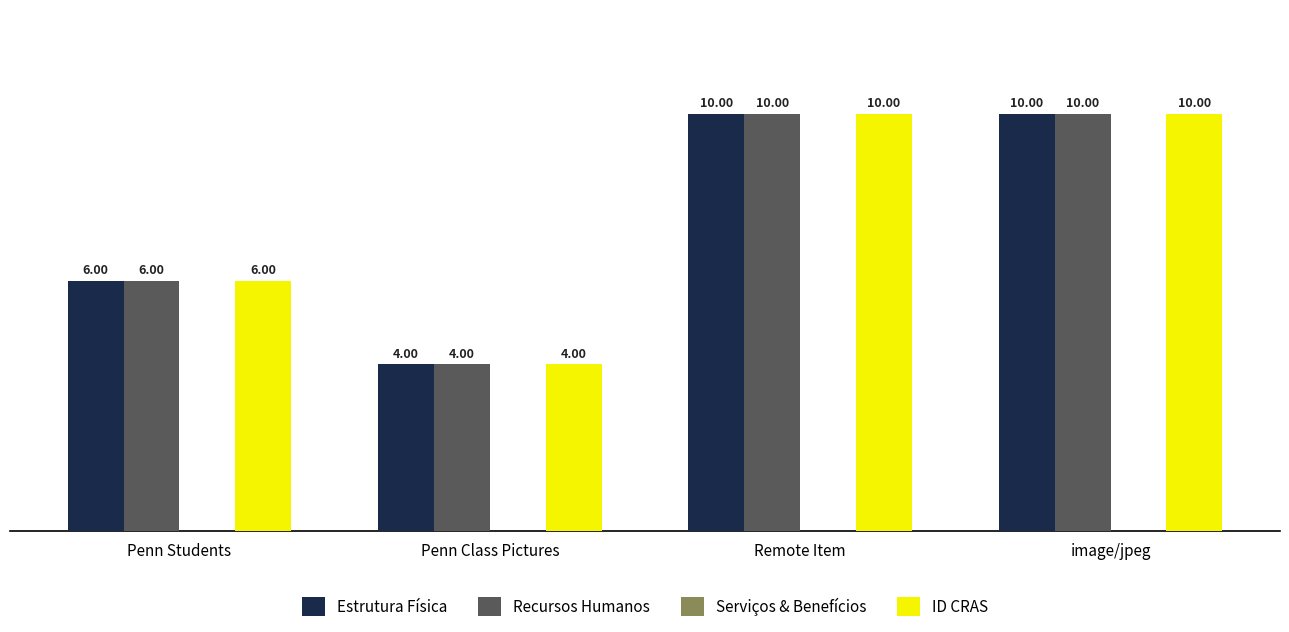

Is the value of ID CRAS at Penn Students greater than the value of Recursos Humanos at Penn Class Pictures?

Yes